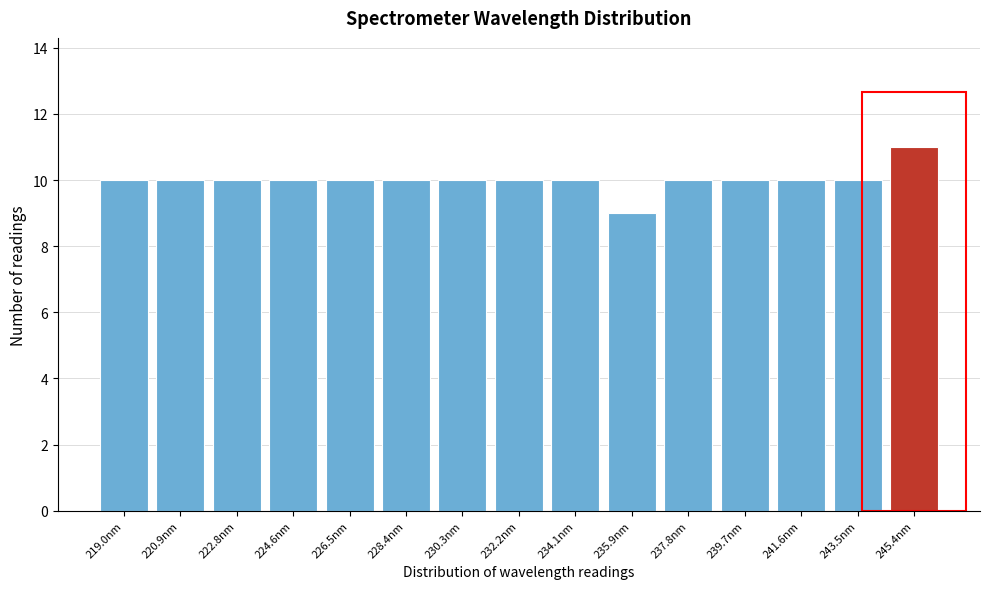

Reading right to left, extract all data points from this chart.

11	10	10	10	10	9	10	10	10	10	10	10	10	10	10